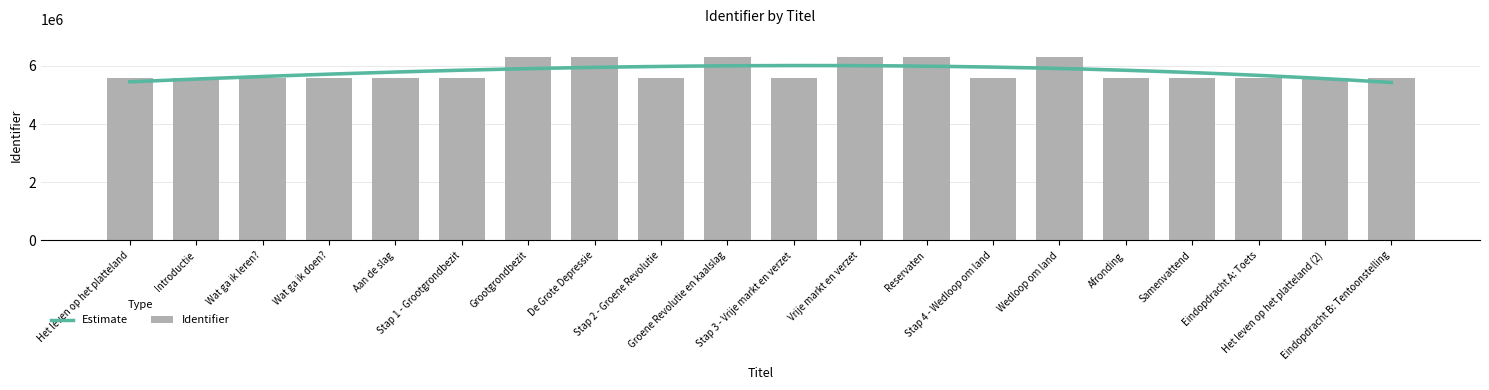

How many data points are above 5585058?

9